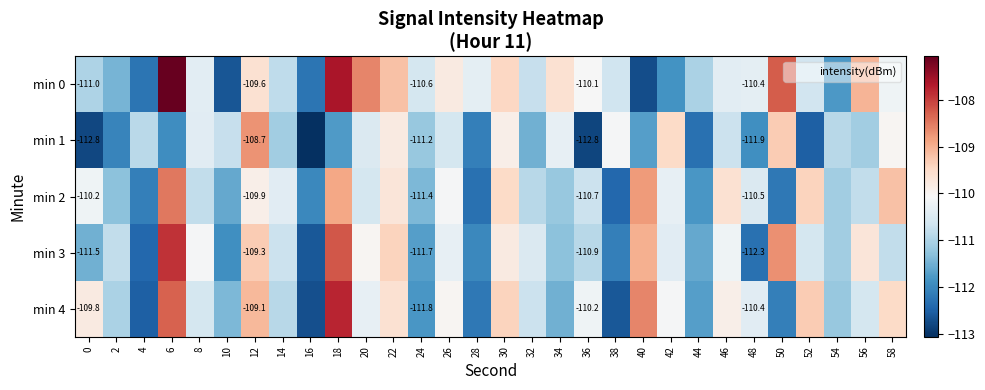

Where is min 4 nearest to the value -110?

26